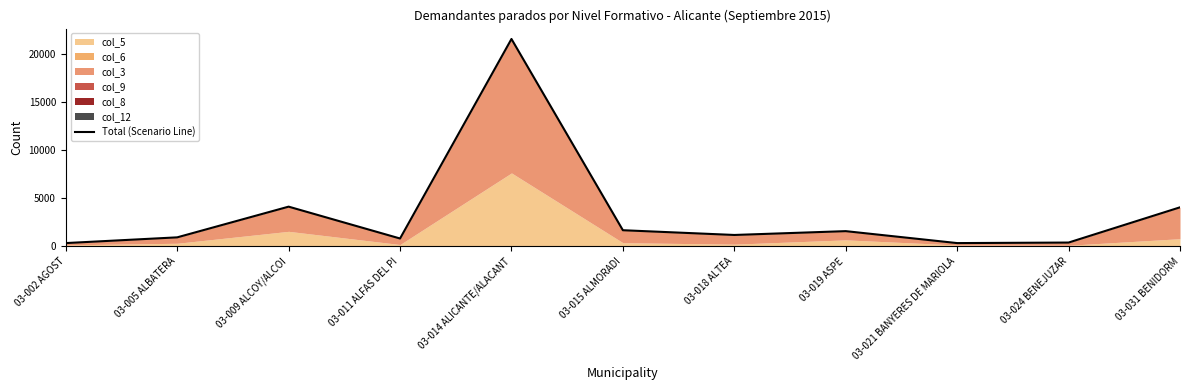

What is the approximate value at 03-009 ALCOY/ALCOI, to the nearest 10?

4110